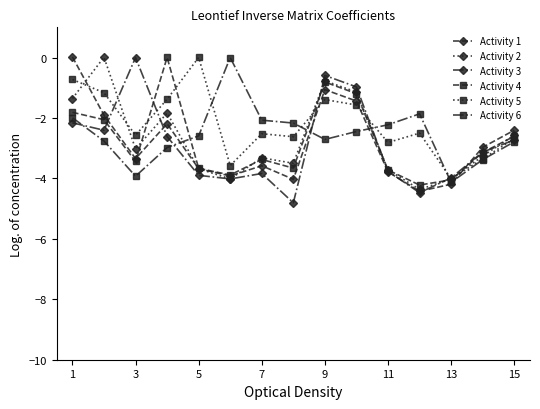

What is the minimum value shown in the chart?

-4.8